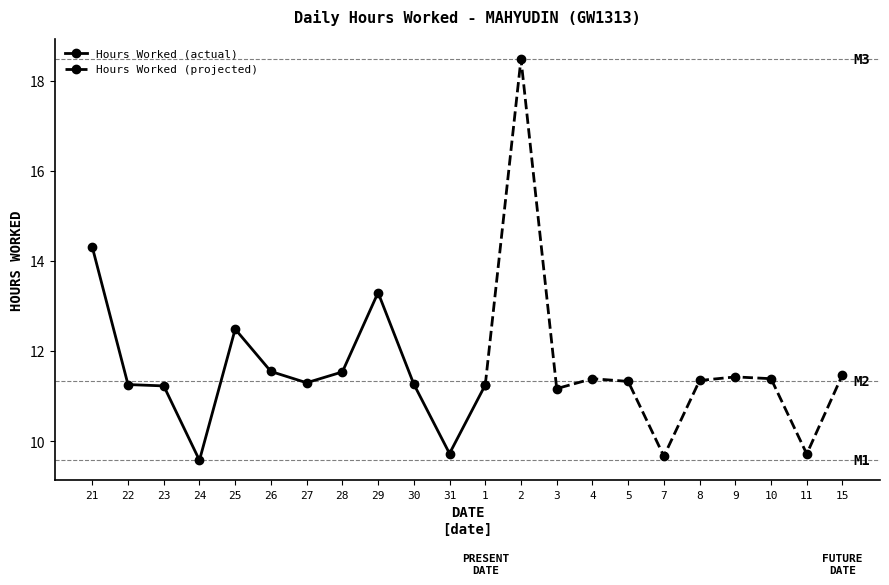

True or false: the data has more than 0 interior local peaks.

True